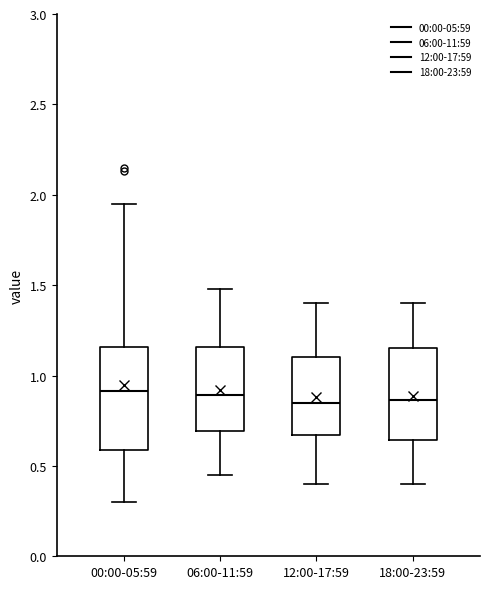

Reading left to right, transcribe this box plot: for each box, give where its median line is, the range the box spans, and where its two whiskers end, as read against the y-axis. The values are not printed on the chart, so give them approximately, as read against the axis.

00:00-05:59: median 0.90, box 0.60 to 1.15, whiskers 0.30 to 1.95
06:00-11:59: median 0.90, box 0.70 to 1.15, whiskers 0.45 to 1.50
12:00-17:59: median 0.85, box 0.65 to 1.10, whiskers 0.40 to 1.40
18:00-23:59: median 0.85, box 0.65 to 1.15, whiskers 0.40 to 1.40